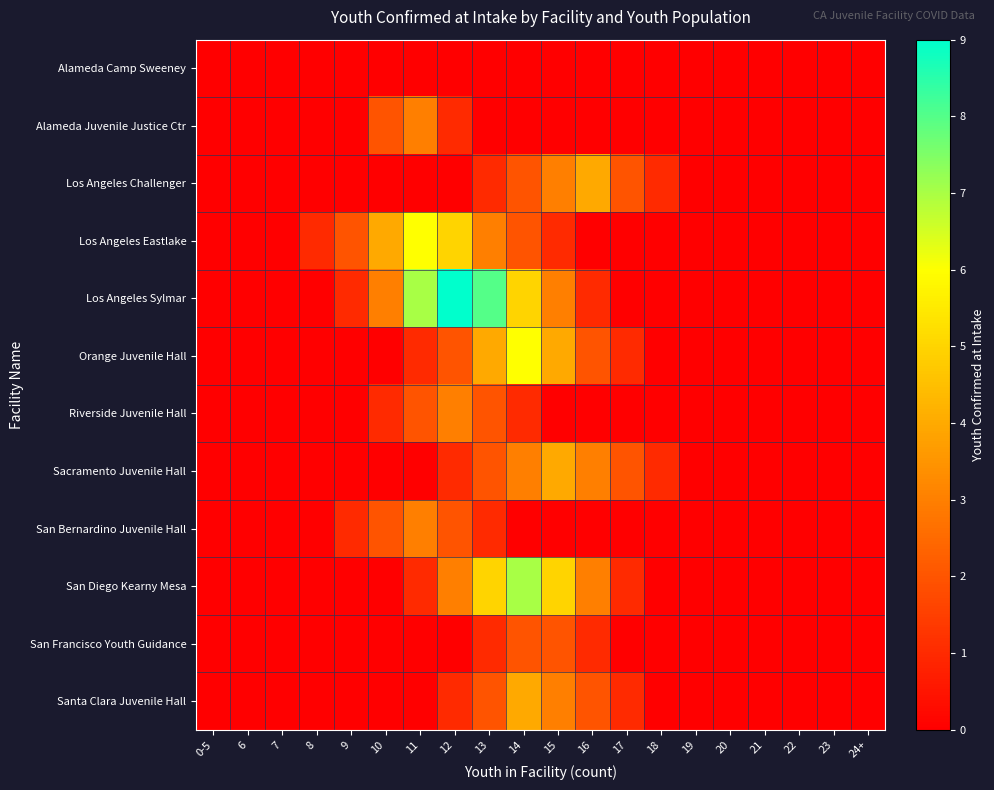

At which category is the sum across all series the highest?

14